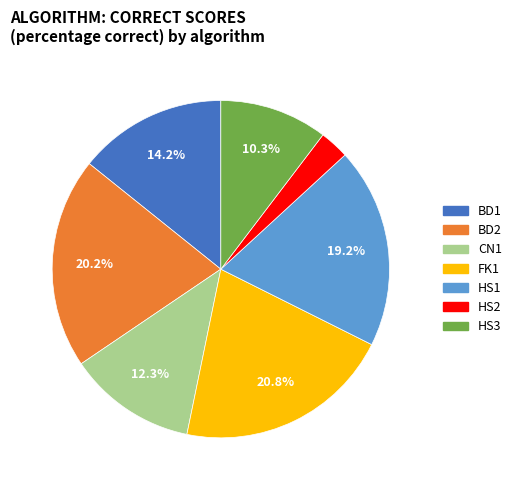

To the nearest percent, what is the difference between the largest and smallest slice percentages?

18%